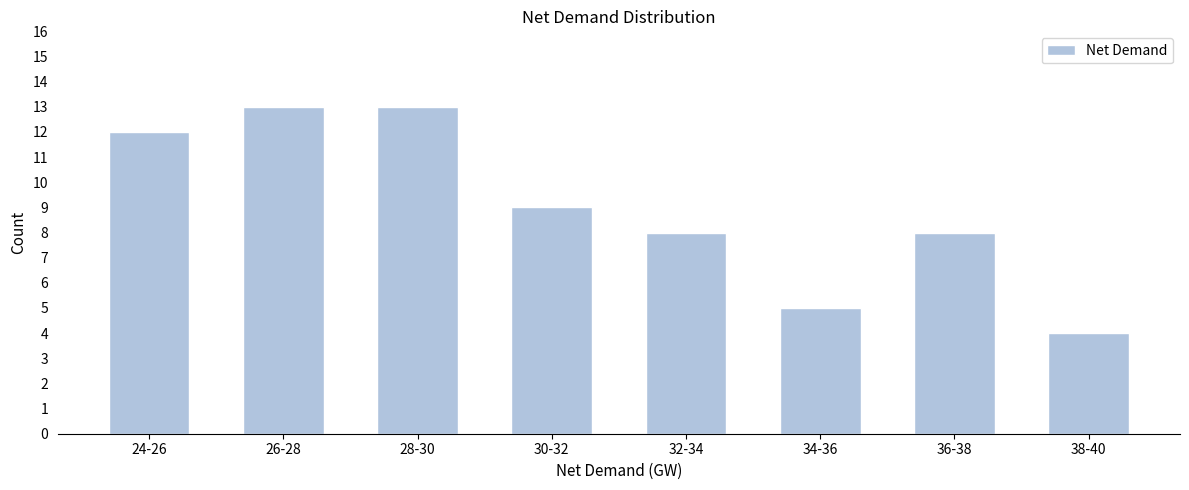

Reading right to left, what are all the values shown in this chart?

4	8	5	8	9	13	13	12